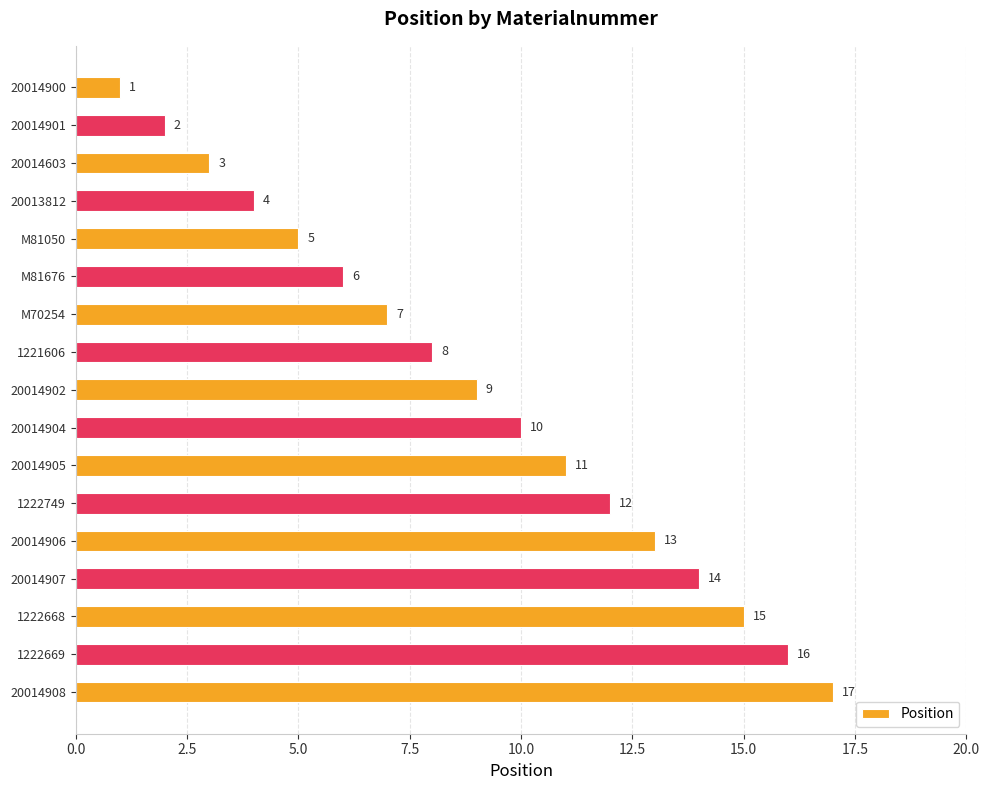

Is it true that the value at 1221606 is 8?

True